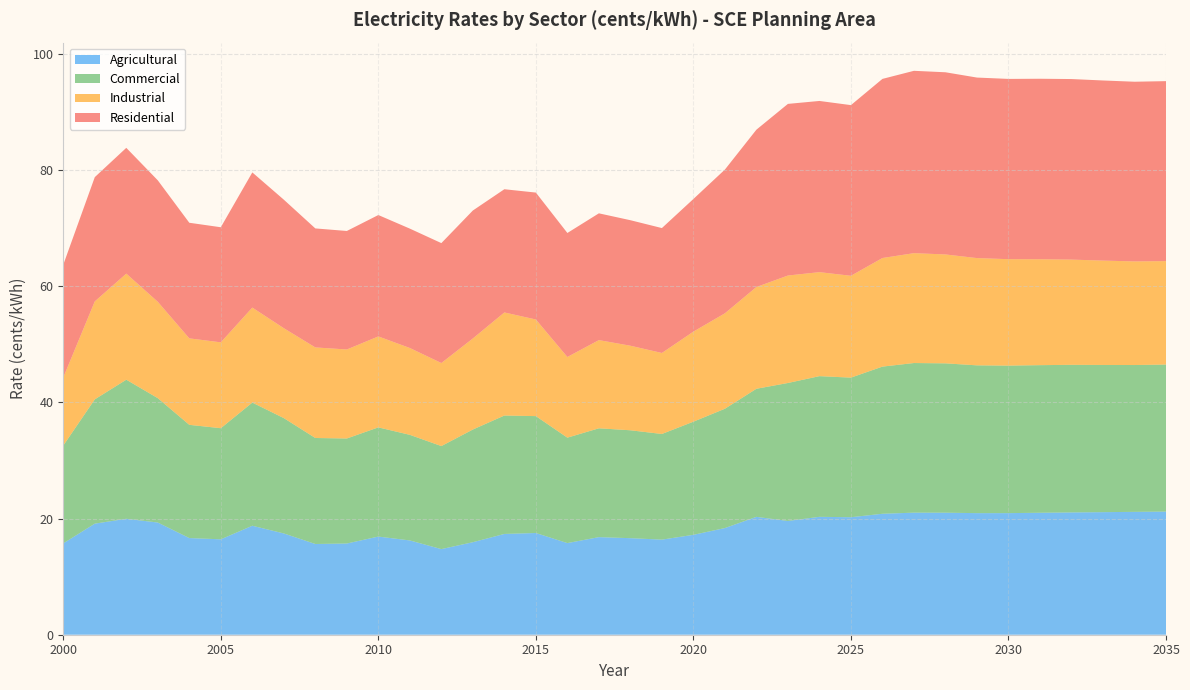

Reading left to right, what are all the values shown in this chart?

Agricultural: 2000=15.7	2001=19.1	2002=20.0	2003=19.3	2004=16.6	2005=16.4	2006=18.8	2007=17.4	2008=15.6	2009=15.7	2010=16.9	2011=16.2	2012=14.7	2013=15.9	2014=17.3	2015=17.5	2016=15.8	2017=16.8	2018=16.6	2019=16.4	2020=17.2	2021=18.4	2022=20.3	2023=19.6	2024=20.3	2025=20.2	2026=20.8	2027=21.0	2028=21.0	2029=20.9	2030=20.9	2031=21.0	2032=21.1	2033=21.1	2034=21.1	2035=21.2
Commercial: 2000=16.8	2001=21.4	2002=23.9	2003=21.4	2004=19.5	2005=19.1	2006=21.2	2007=19.8	2008=18.2	2009=18.1	2010=18.8	2011=18.2	2012=17.7	2013=19.4	2014=20.4	2015=20.1	2016=18.1	2017=18.7	2018=18.6	2019=18.2	2020=19.5	2021=20.5	2022=22.0	2023=23.7	2024=24.2	2025=24.0	2026=25.3	2027=25.8	2028=25.7	2029=25.4	2030=25.4	2031=25.4	2032=25.4	2033=25.3	2034=25.3	2035=25.3
Industrial: 2000=11.7	2001=16.9	2002=18.3	2003=16.6	2004=14.9	2005=14.8	2006=16.4	2007=15.5	2008=15.6	2009=15.3	2010=15.7	2011=14.9	2012=14.3	2013=15.7	2014=17.7	2015=16.6	2016=13.9	2017=15.2	2018=14.6	2019=13.9	2020=15.5	2021=16.4	2022=17.5	2023=18.5	2024=17.9	2025=17.5	2026=18.7	2027=18.9	2028=18.7	2029=18.5	2030=18.3	2031=18.2	2032=18.1	2033=18.0	2034=17.8	2035=17.8
Residential: 2000=19.4	2001=21.4	2002=21.6	2003=20.9	2004=19.9	2005=19.8	2006=23.3	2007=22.1	2008=20.5	2009=20.4	2010=20.9	2011=20.5	2012=20.6	2013=22.0	2014=21.2	2015=21.8	2016=21.3	2017=21.8	2018=21.6	2019=21.5	2020=22.8	2021=24.7	2022=27.1	2023=29.5	2024=29.5	2025=29.4	2026=30.8	2027=31.4	2028=31.4	2029=31.1	2030=31.0	2031=31.1	2032=31.1	2033=31.0	2034=30.9	2035=31.0